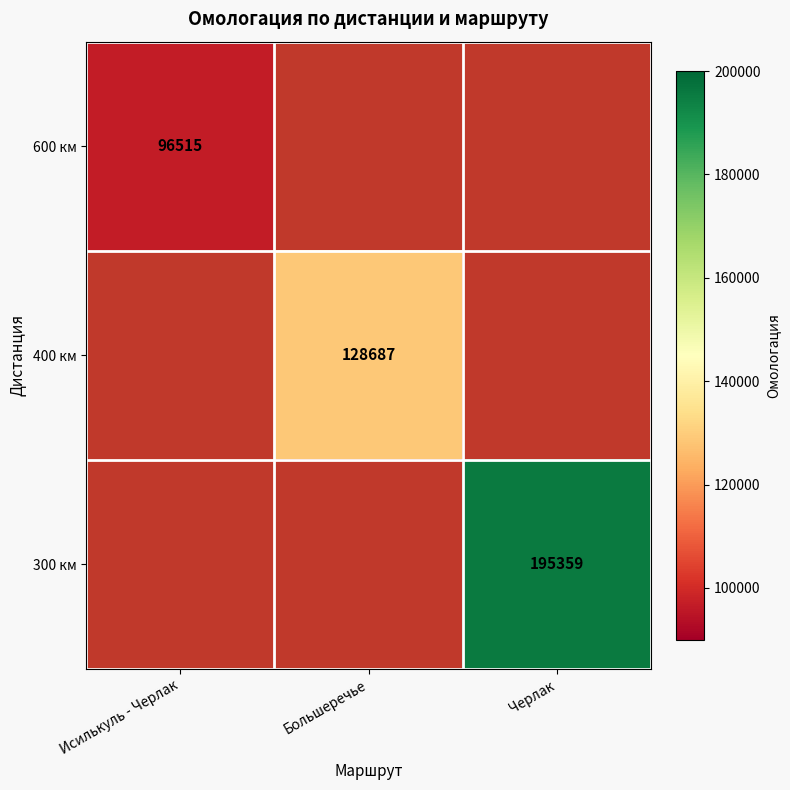

The value of 600 км at Исилькуль - Черлак is 96515. True or false?

True